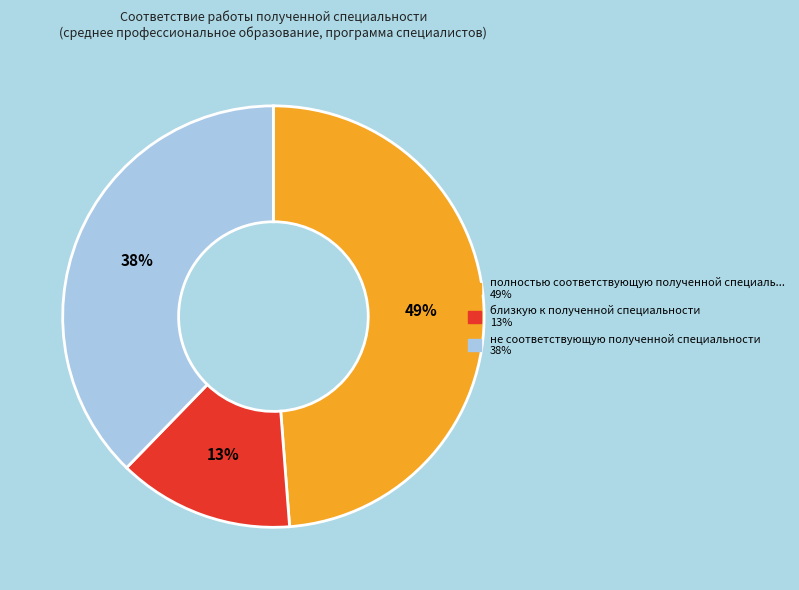

Is there a majority slice in this chart?

No